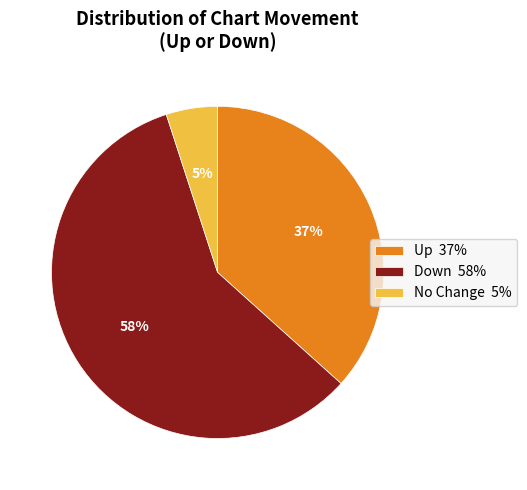

To the nearest percent, what percentage of the pie is Up 37%?

37%